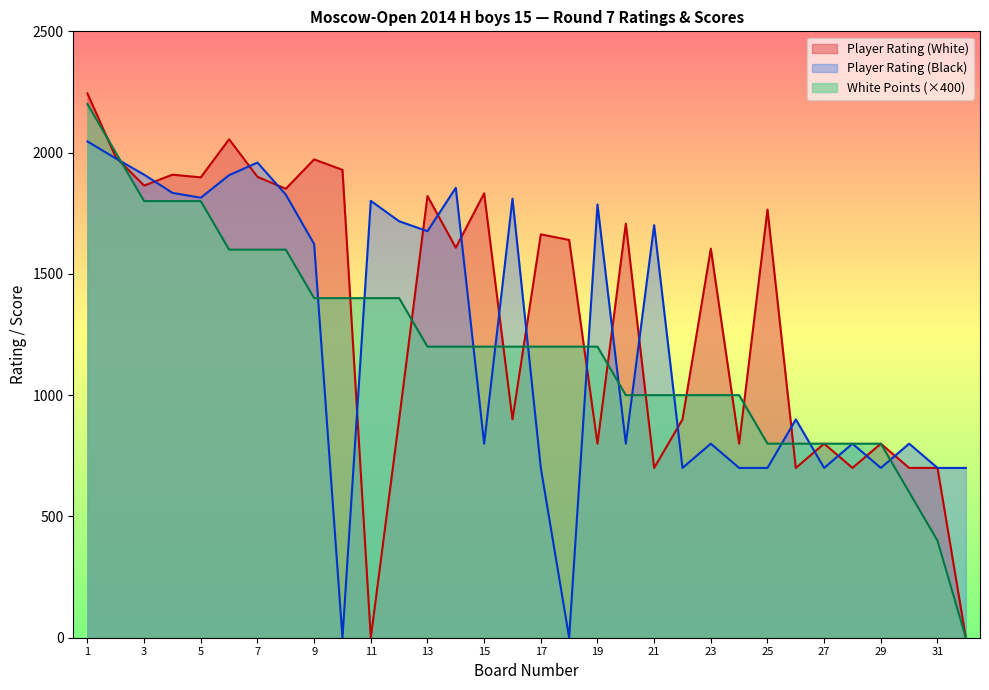

What is the greatest value displayed?

2244